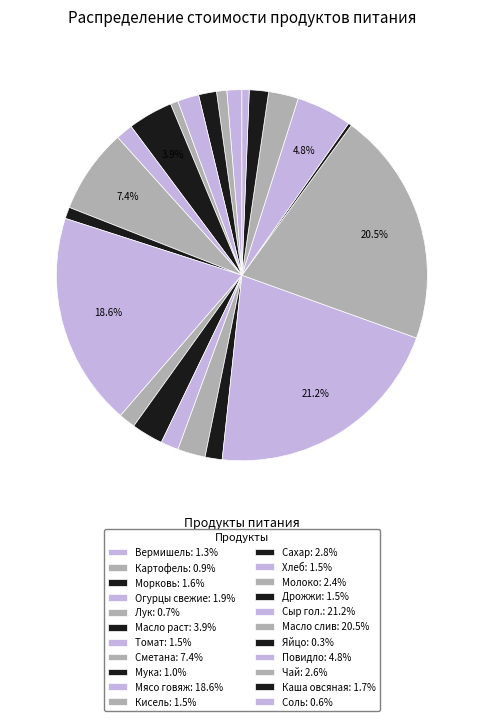

Rank the categories by value from highest to lowest.

Сыр гол., Масло слив, Мясо говяж, Сметана, Повидло, Масло раст, Сахар, Чай, Молоко, Огурцы свежие, Каша овсяная, Морковь, Хлеб, Томат, Дрожжи, Кисель, Вермишель, Мука, Картофель, Лук, Соль, Яйцо